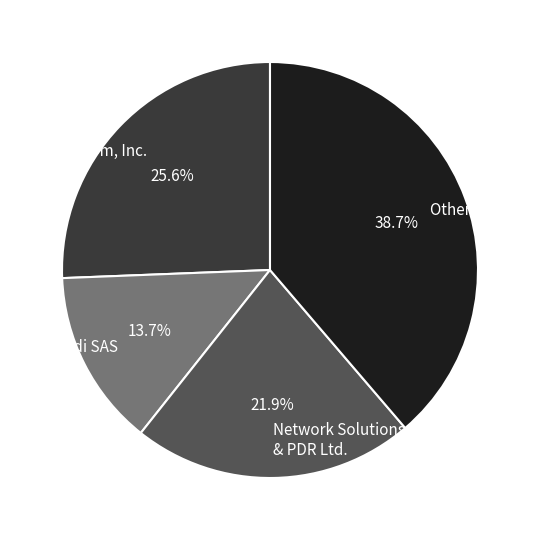

Between Other Registrars and Gandi SAS, which is larger?

Other Registrars